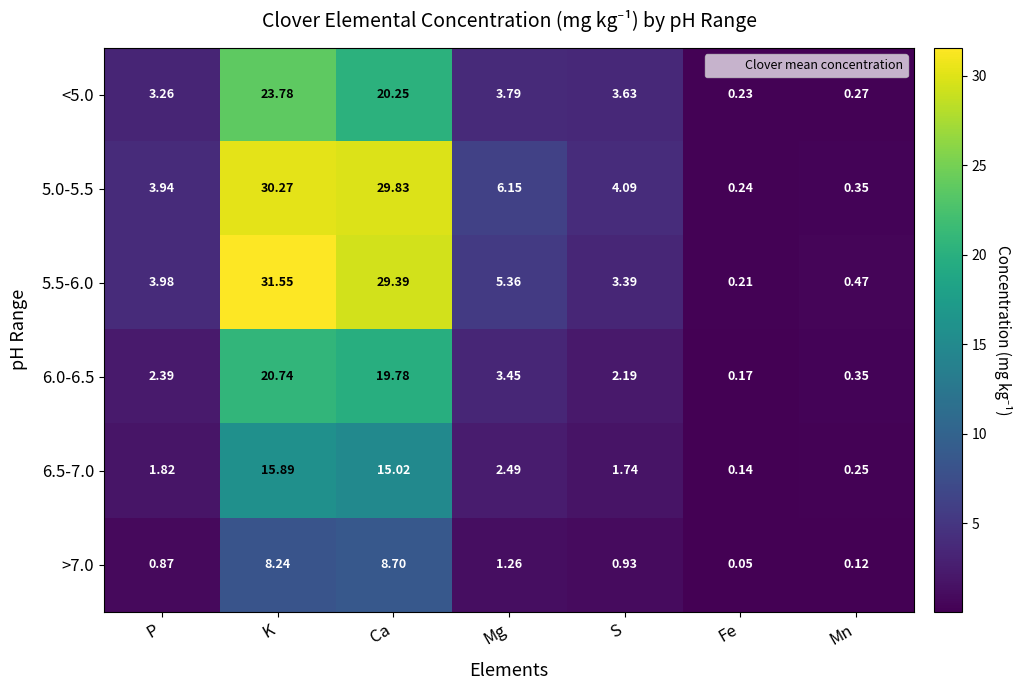

Which category has the lowest value across all series?

Fe